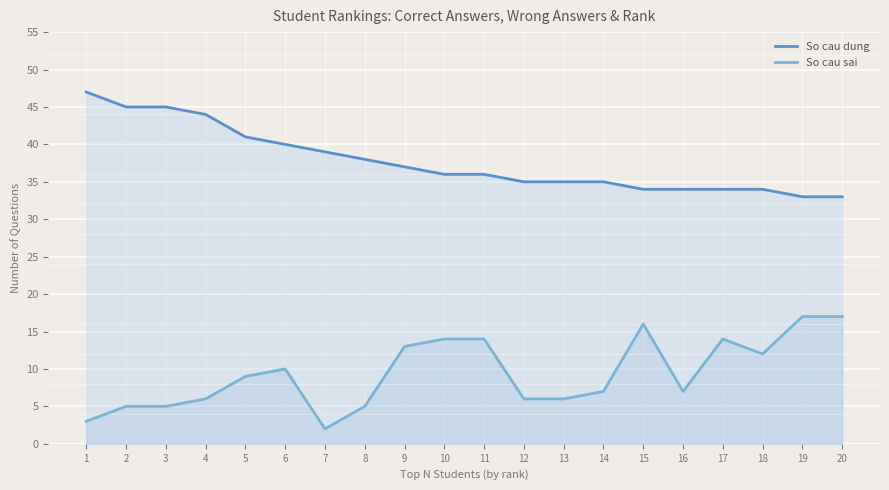

What is the difference between the second highest and second lowest values in the So cau sai series?

14